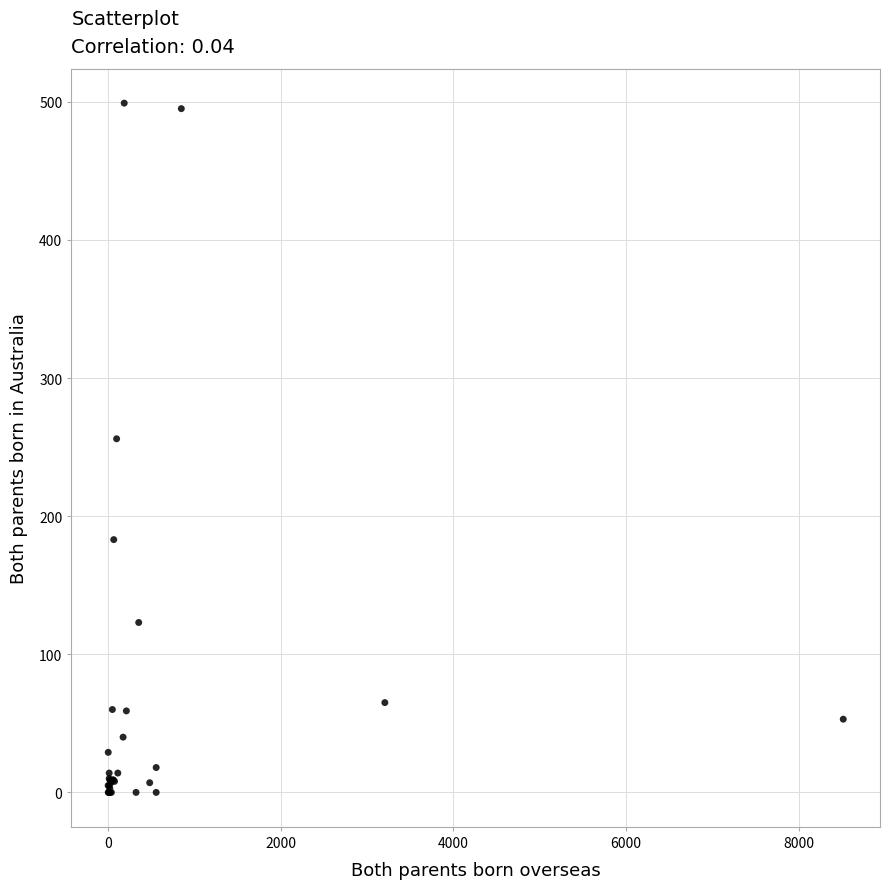

What Y value in the scatter plot is closest to 249?

256